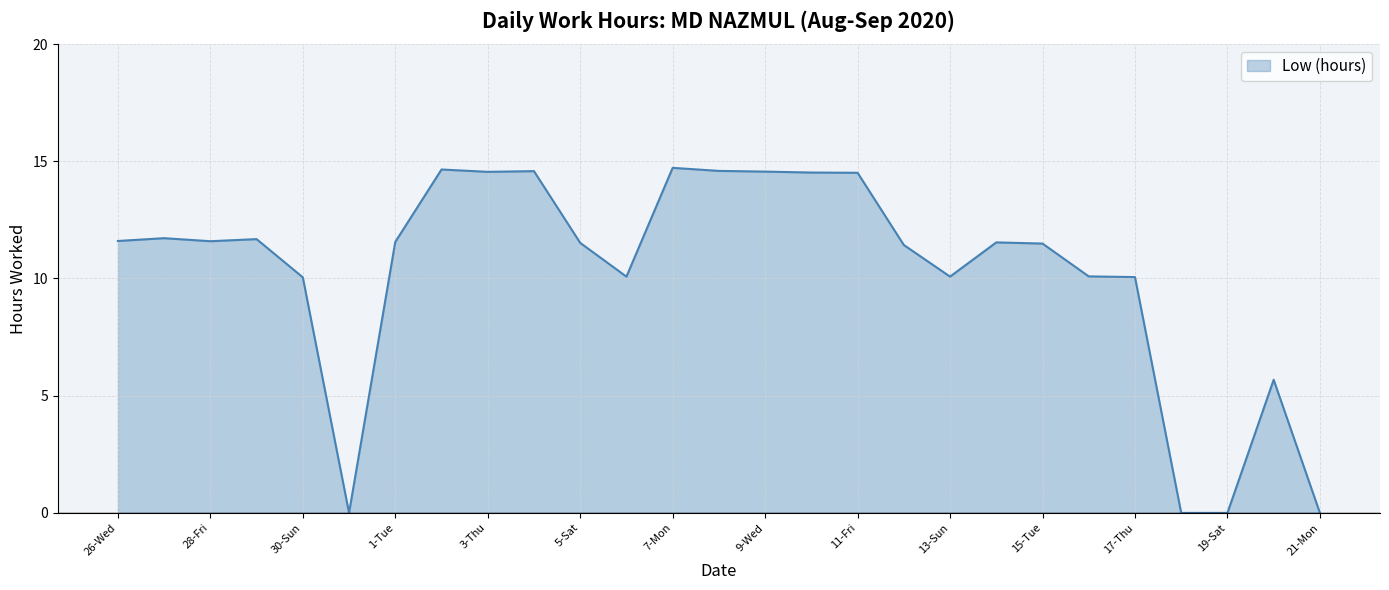

What is the maximum value shown in the chart?

14.7